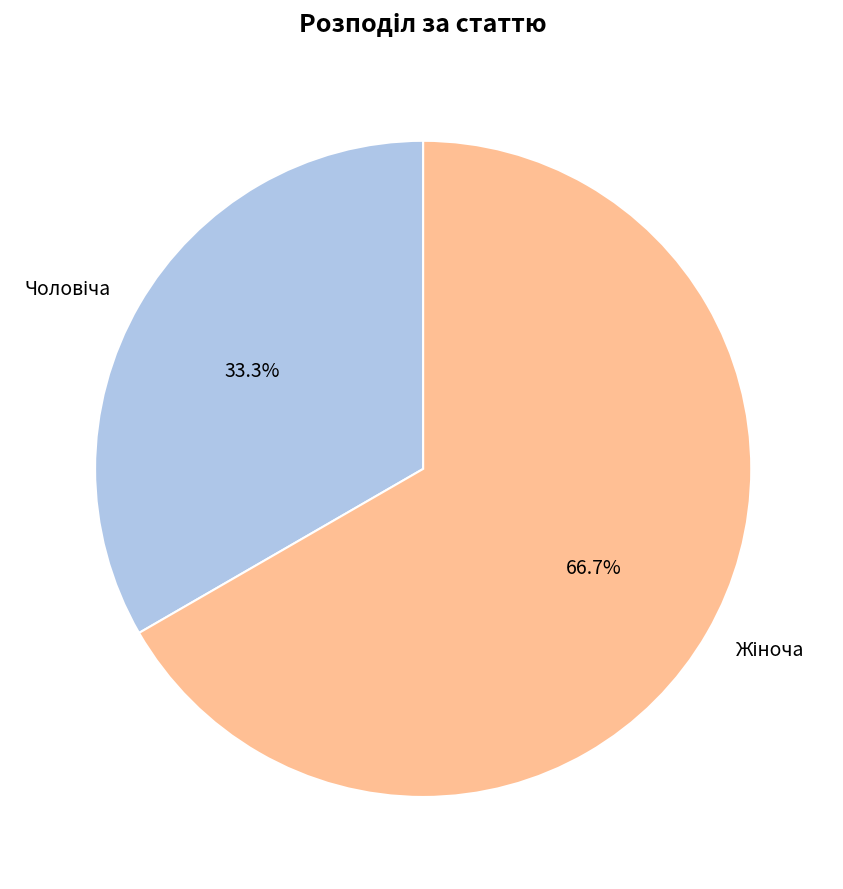

Is there any slice that represents more than half of the pie?

Yes